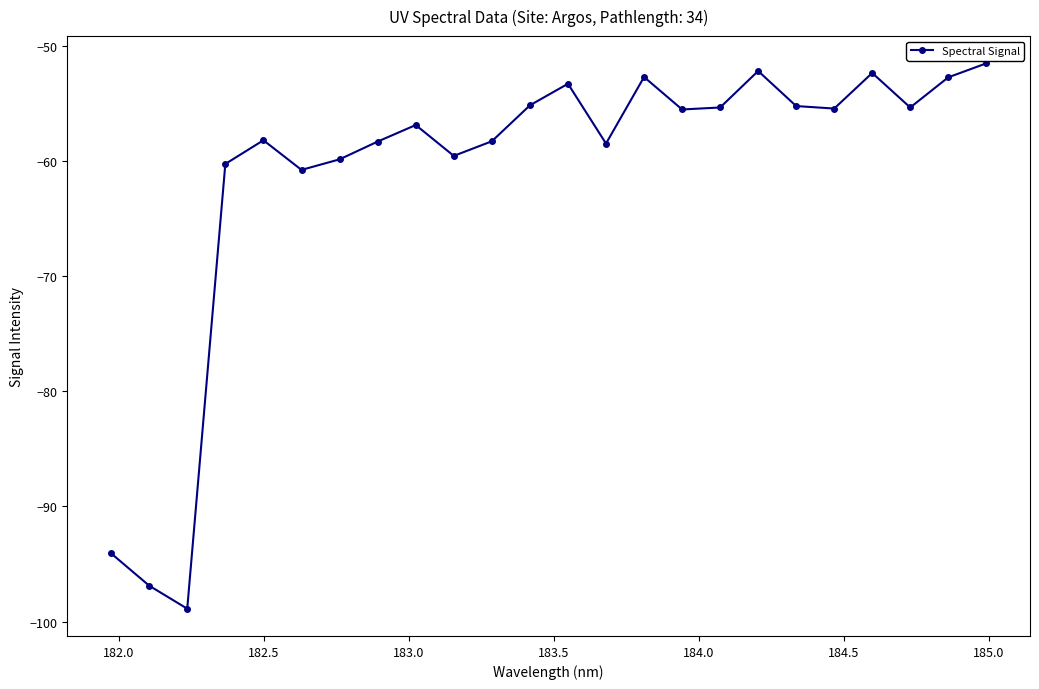

What is the average value?

-61.1